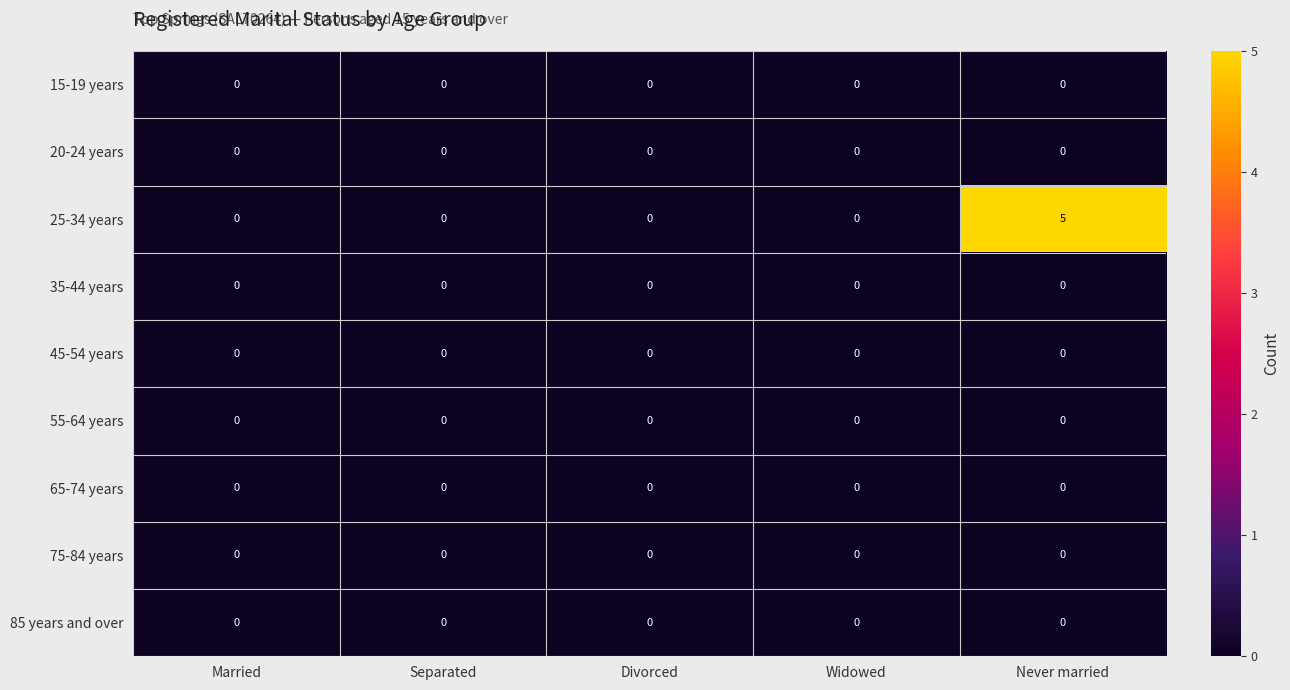

How many categories are shown in the chart?

5